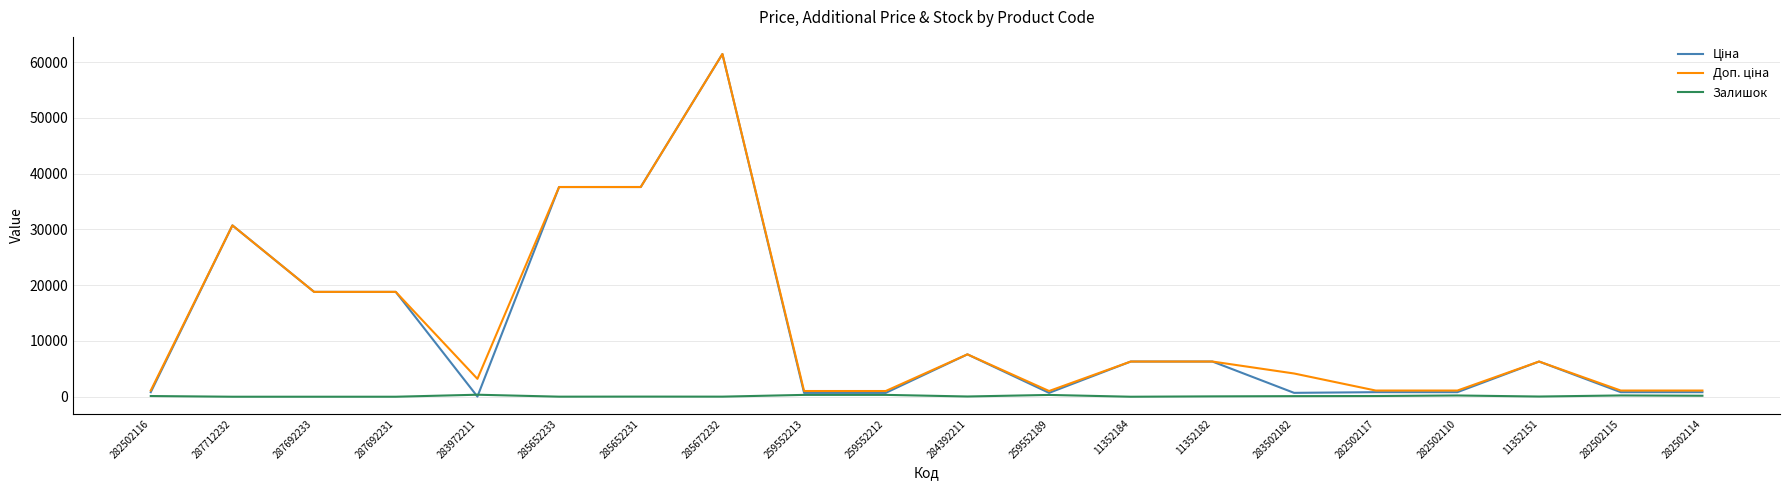

What is the total value across all series at 287712232?

61434.3